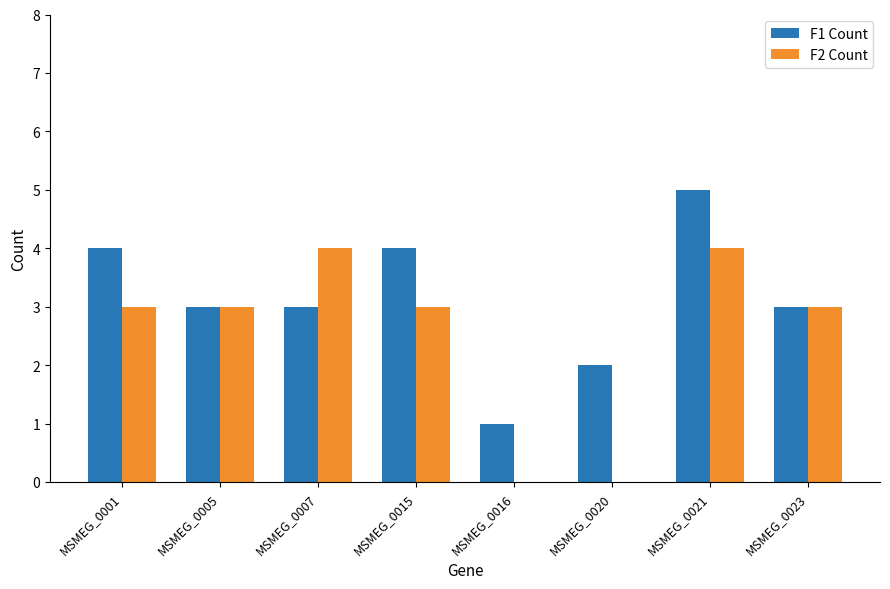

Reading left to right, transcribe all the data shown in this chart.

F1 Count: 4	3	3	4	1	2	5	3
F2 Count: 3	3	4	3	0	0	4	3